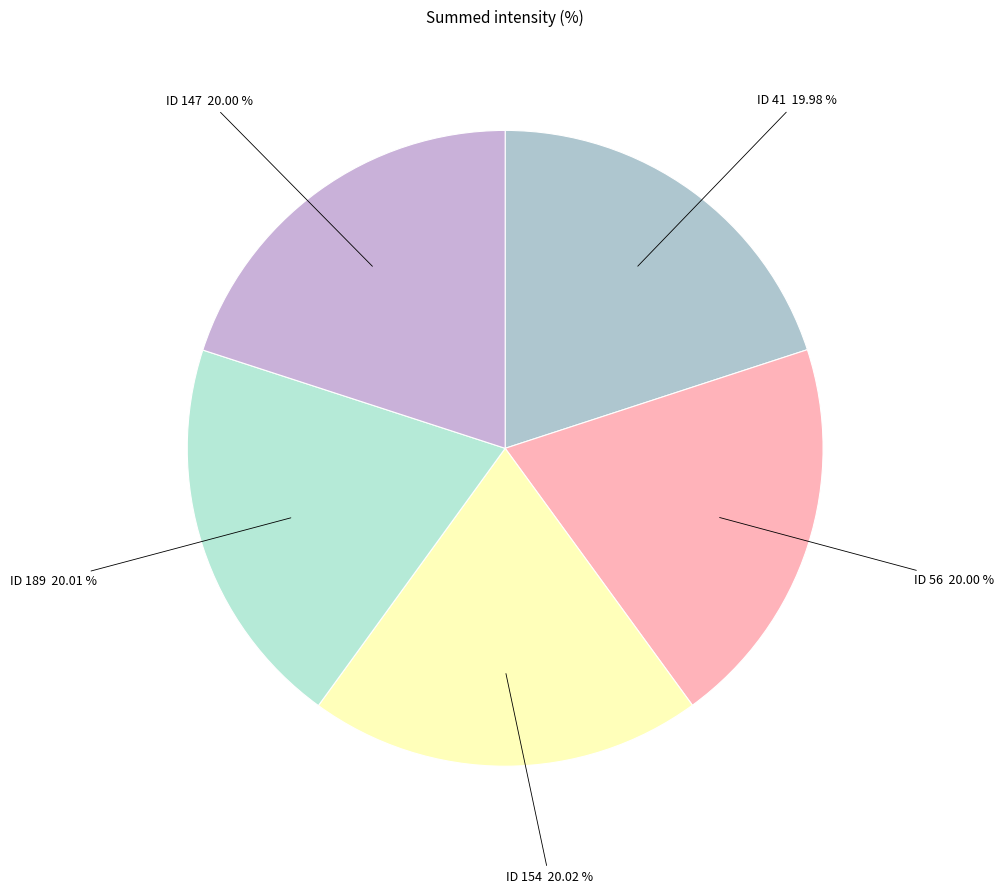

Is there any slice that represents more than half of the pie?

No